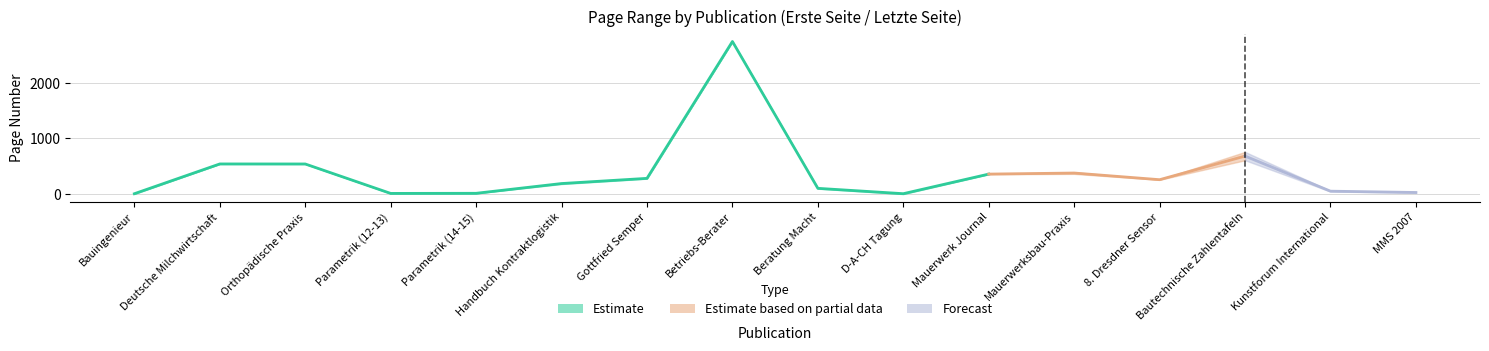

Is the value of letzte_seite at 13 greater than the value of erste_seite at 15?

Yes